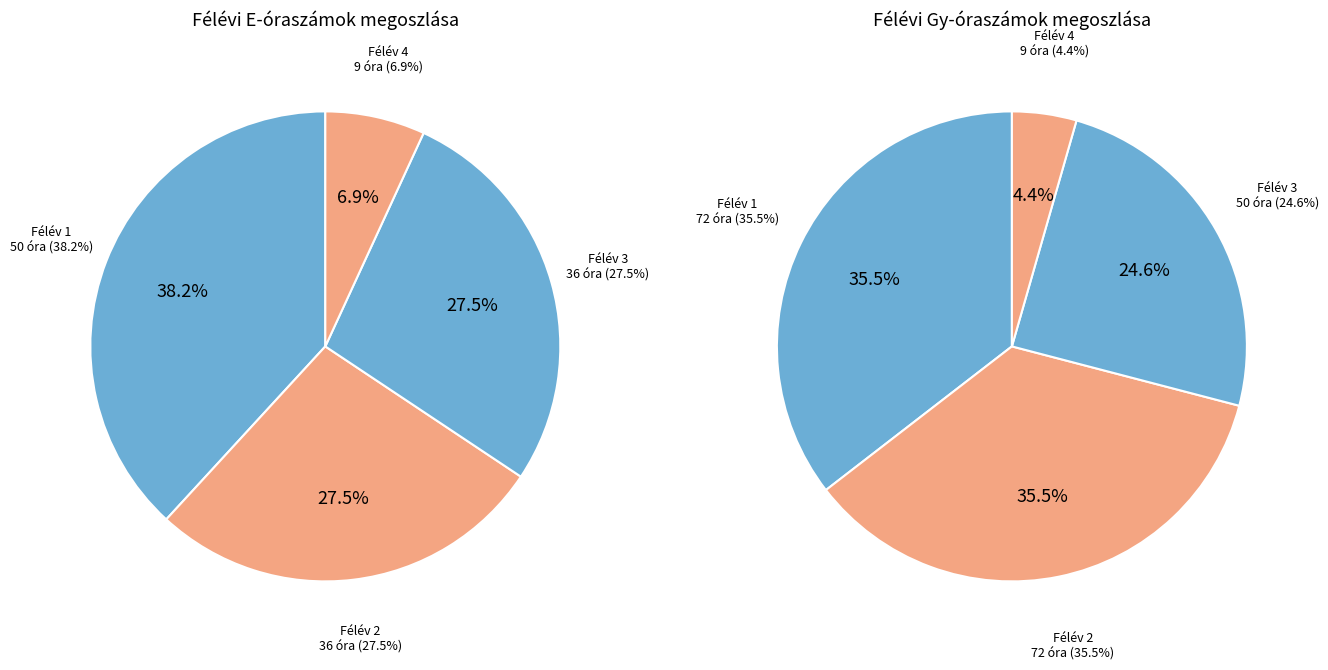

To the nearest percent, what is the difference between the 1 and 2 slice percentages?

11%